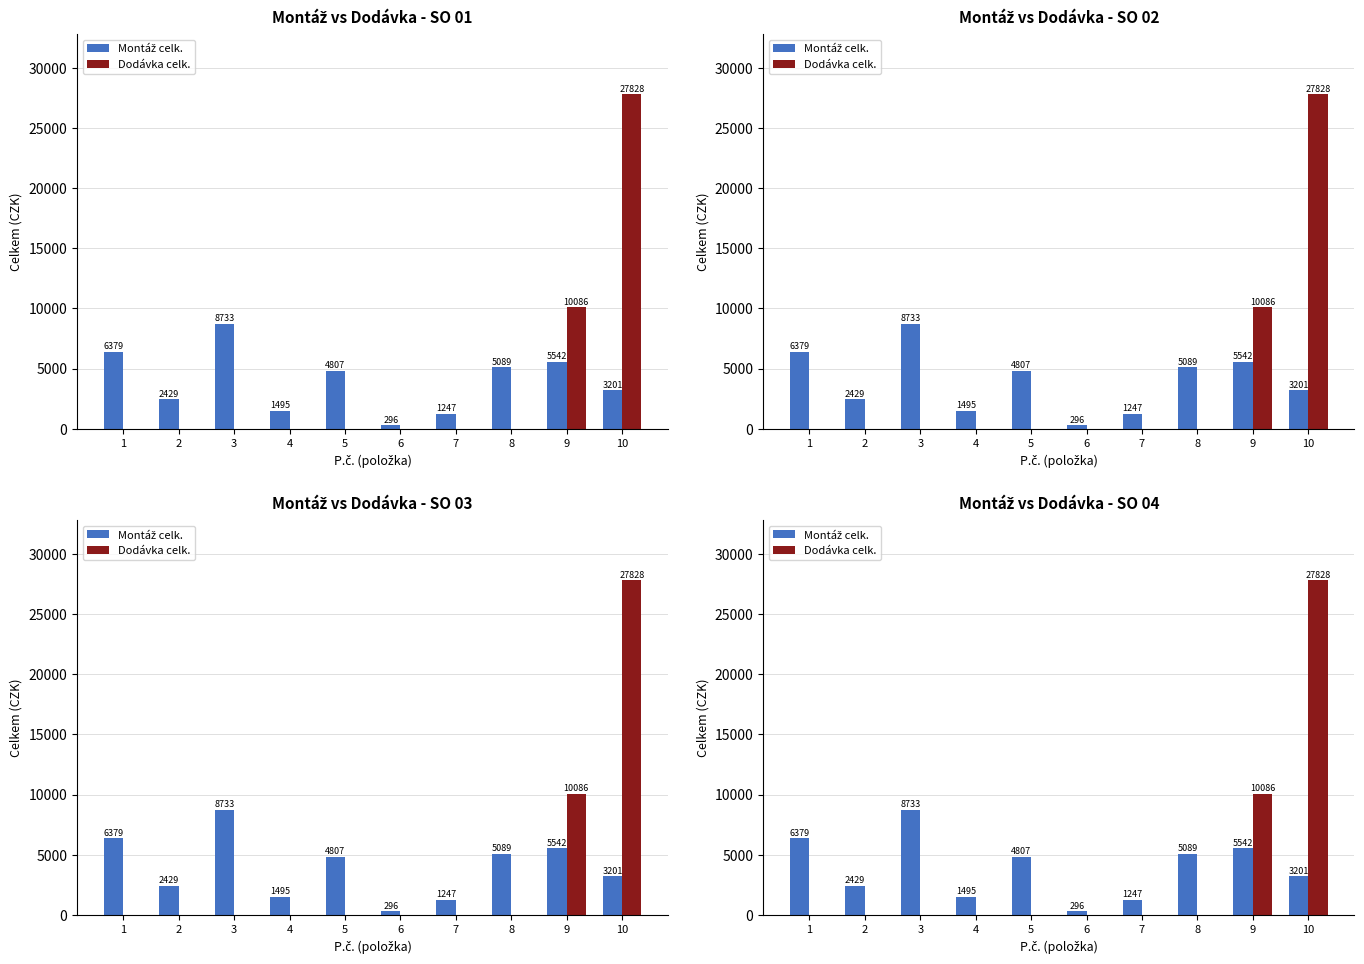

What is the difference between the maximum and minimum values in the Dodávka celk. series?

27827.5